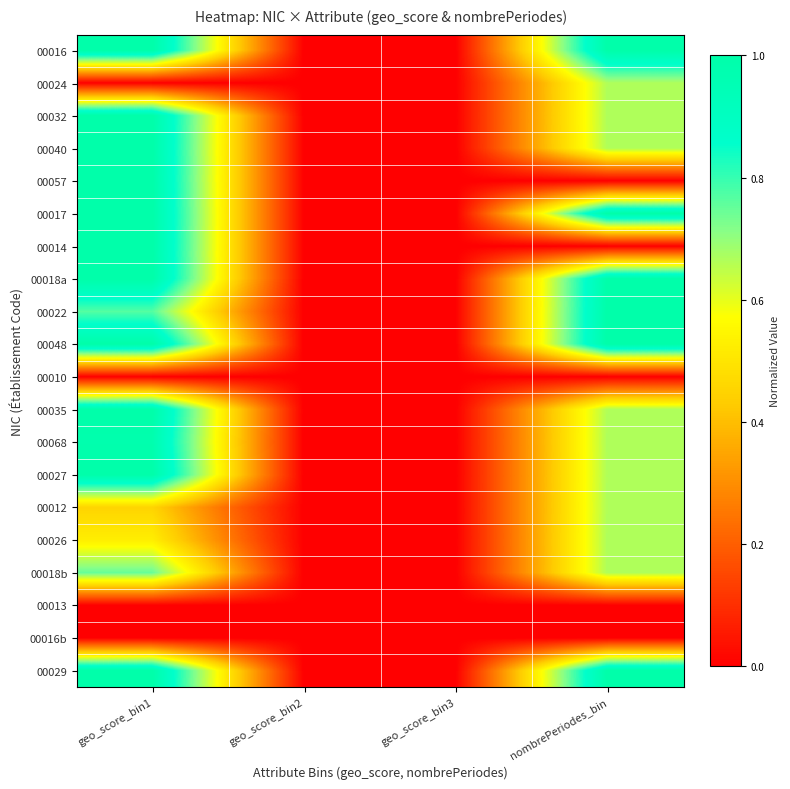

Reading left to right, transcribe all the data shown in this chart.

00016: geo_score_bin1=1.0	geo_score_bin2=0.0	geo_score_bin3=0.0	nombrePeriodes_bin=1.0
00024: geo_score_bin1=0.0	geo_score_bin2=0.0	geo_score_bin3=0.0	nombrePeriodes_bin=0.7
00032: geo_score_bin1=1.0	geo_score_bin2=0.0	geo_score_bin3=0.0	nombrePeriodes_bin=0.7
00040: geo_score_bin1=1.0	geo_score_bin2=0.0	geo_score_bin3=0.0	nombrePeriodes_bin=0.7
00057: geo_score_bin1=1.0	geo_score_bin2=0.0	geo_score_bin3=0.0	nombrePeriodes_bin=0.0
00017: geo_score_bin1=1.0	geo_score_bin2=0.0	geo_score_bin3=0.0	nombrePeriodes_bin=1.0
00014: geo_score_bin1=1.0	geo_score_bin2=0.0	geo_score_bin3=0.0	nombrePeriodes_bin=0.0
00018a: geo_score_bin1=1.0	geo_score_bin2=0.0	geo_score_bin3=0.0	nombrePeriodes_bin=1.0
00022: geo_score_bin1=0.8	geo_score_bin2=0.0	geo_score_bin3=0.0	nombrePeriodes_bin=1.0
00048: geo_score_bin1=1.0	geo_score_bin2=0.0	geo_score_bin3=0.0	nombrePeriodes_bin=1.0
00010: geo_score_bin1=0.0	geo_score_bin2=0.0	geo_score_bin3=0.0	nombrePeriodes_bin=0.0
00035: geo_score_bin1=1.0	geo_score_bin2=0.0	geo_score_bin3=0.0	nombrePeriodes_bin=0.7
00068: geo_score_bin1=1.0	geo_score_bin2=0.0	geo_score_bin3=0.0	nombrePeriodes_bin=0.7
00027: geo_score_bin1=1.0	geo_score_bin2=0.0	geo_score_bin3=0.0	nombrePeriodes_bin=0.7
00012: geo_score_bin1=0.5	geo_score_bin2=0.0	geo_score_bin3=0.0	nombrePeriodes_bin=0.7
00026: geo_score_bin1=0.5	geo_score_bin2=0.0	geo_score_bin3=0.0	nombrePeriodes_bin=0.7
00018b: geo_score_bin1=0.7	geo_score_bin2=0.0	geo_score_bin3=0.0	nombrePeriodes_bin=0.7
00013: geo_score_bin1=0.0	geo_score_bin2=0.0	geo_score_bin3=0.0	nombrePeriodes_bin=0.0
00016b: geo_score_bin1=0.0	geo_score_bin2=0.0	geo_score_bin3=0.0	nombrePeriodes_bin=0.0
00029: geo_score_bin1=1.0	geo_score_bin2=0.0	geo_score_bin3=0.0	nombrePeriodes_bin=1.0